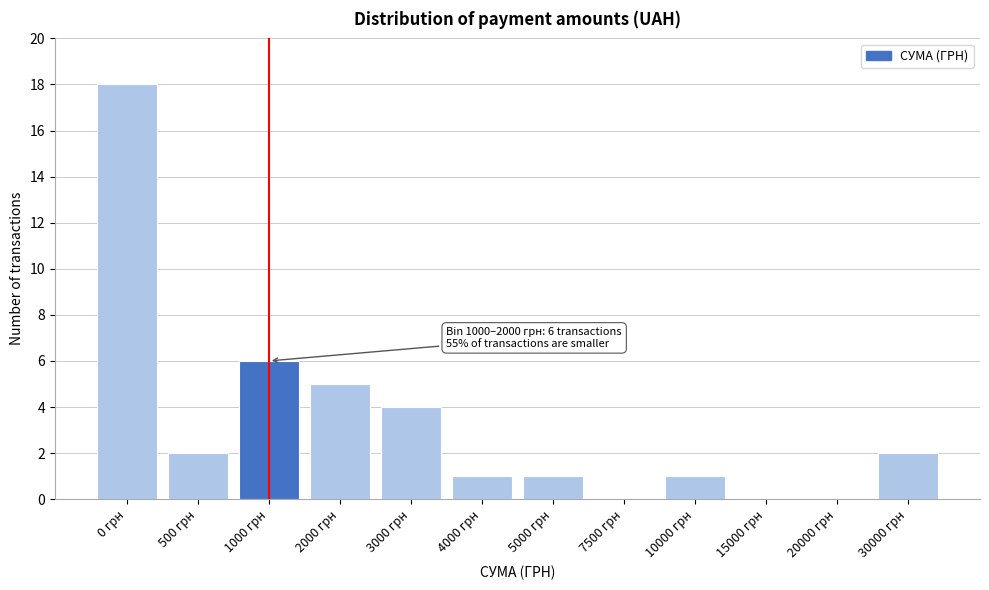

Reading right to left, what are all the values shown in this chart?

30000 грн=2	20000 грн=0	15000 грн=0	10000 грн=1	7500 грн=0	5000 грн=1	4000 грн=1	3000 грн=4	2000 грн=5	1000 грн=6	500 грн=2	0 грн=18